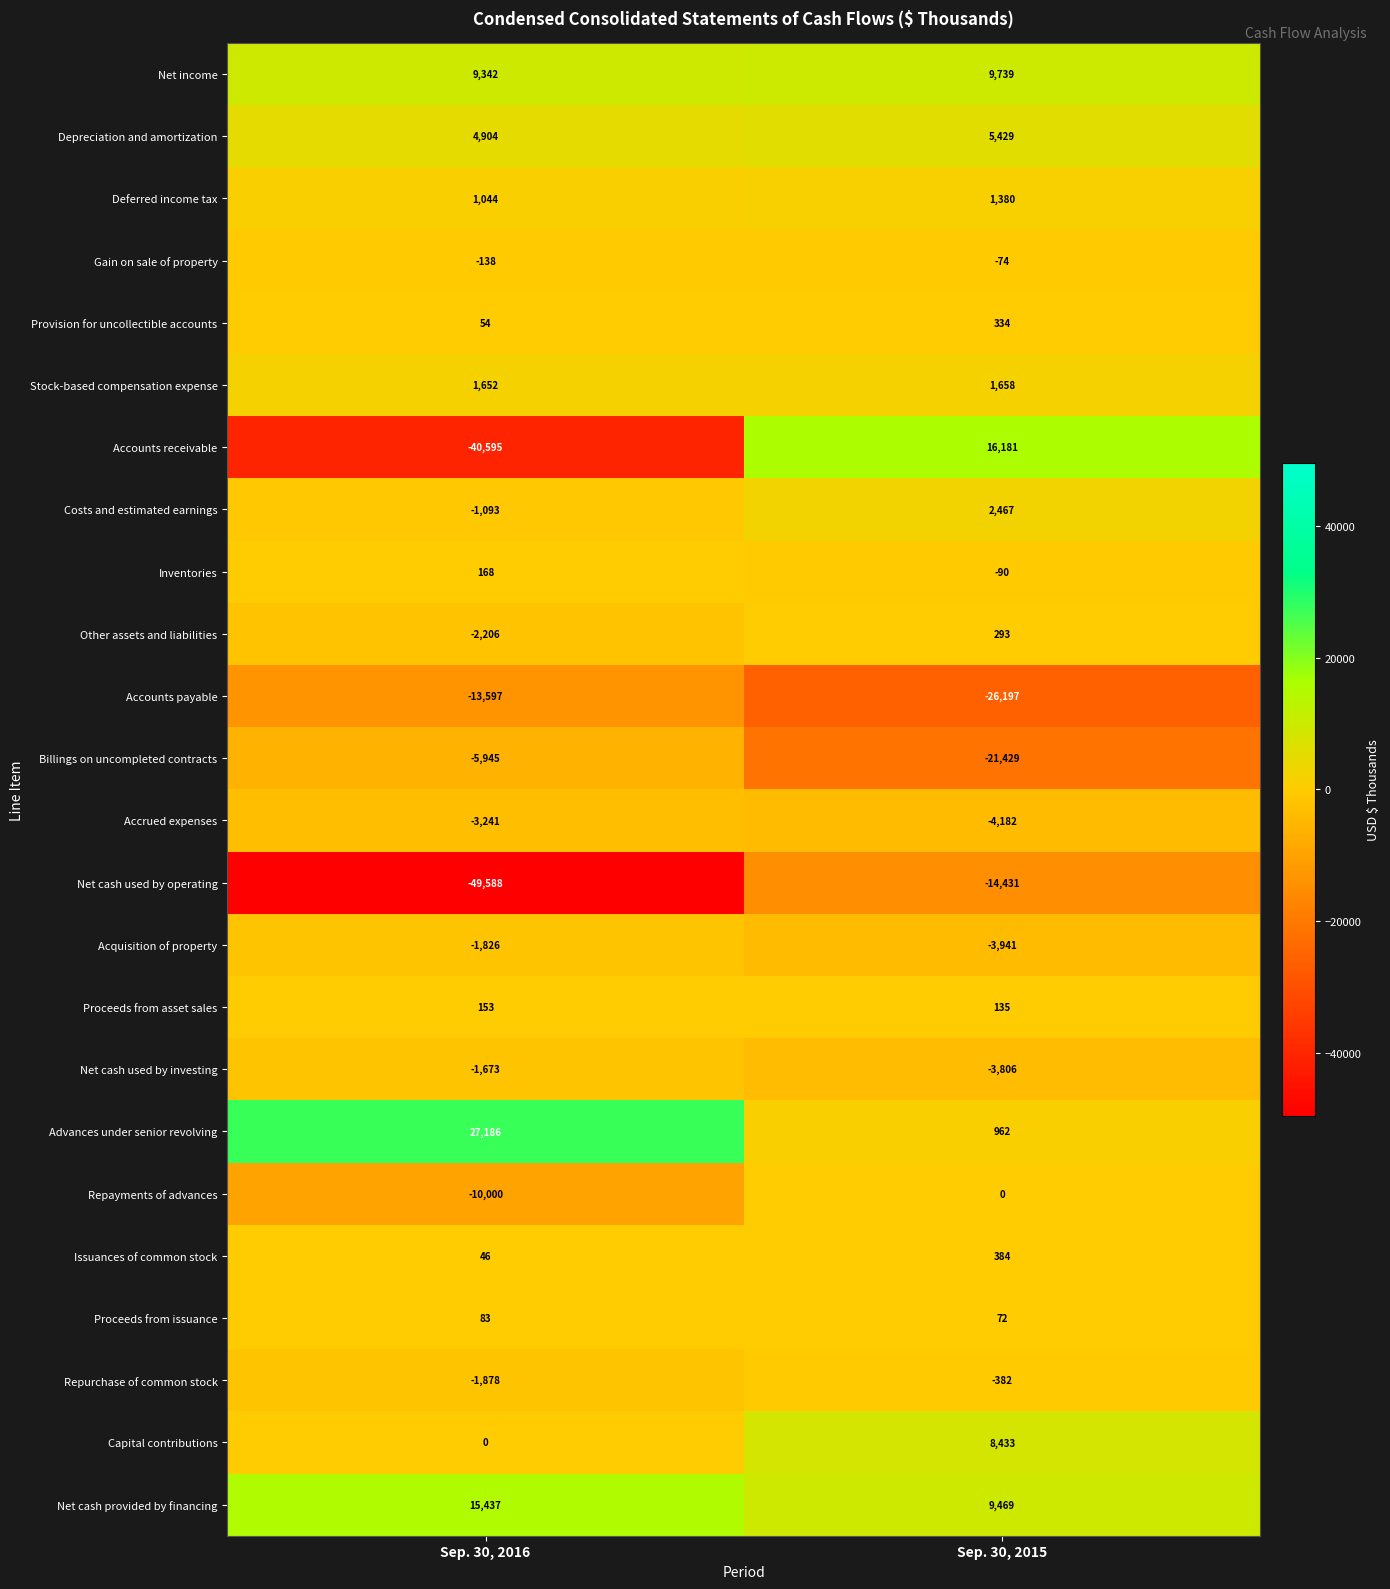

Rank the series at Sep. 30, 2015 from highest to lowest value.

Accounts receivable, Net income, Net cash provided by financing, Capital contributions, Depreciation and amortization, Costs and estimated earnings, Stock-based compensation expense, Deferred income tax, Advances under senior revolving, Issuances of common stock, Provision for uncollectible accounts, Other assets and liabilities, Proceeds from asset sales, Proceeds from issuance, Repayments of advances, Gain on sale of property, Inventories, Repurchase of common stock, Net cash used by investing, Acquisition of property, Accrued expenses, Net cash used by operating, Billings on uncompleted contracts, Accounts payable